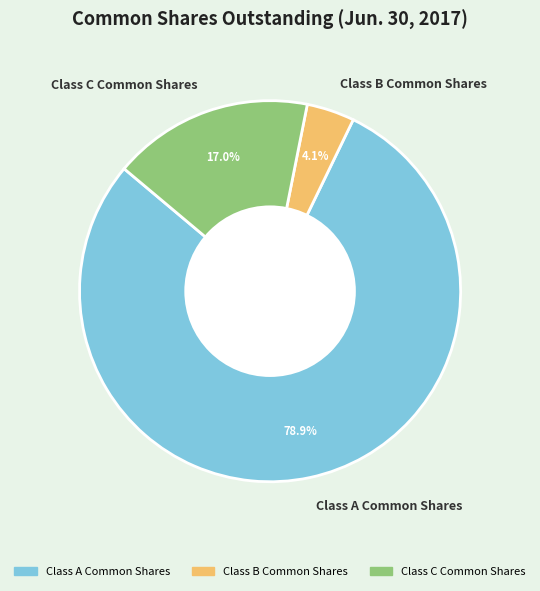

To the nearest percent, what portion does Class B Common Shares represent?

4%